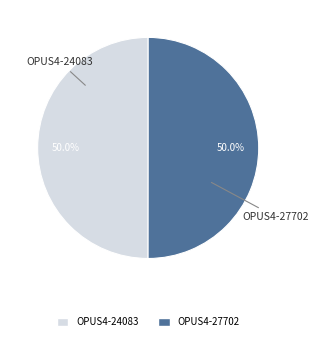

Combined, what portion of the pie is OPUS4-27702 and OPUS4-24083?

100.0%